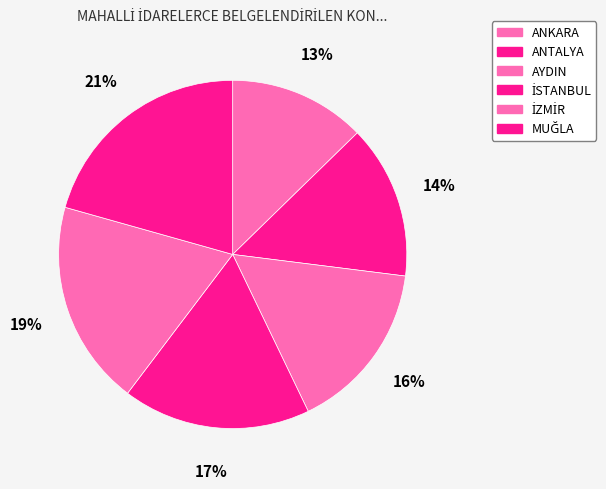

Is the sum of İZMİR and AYDIN greater than half?

No